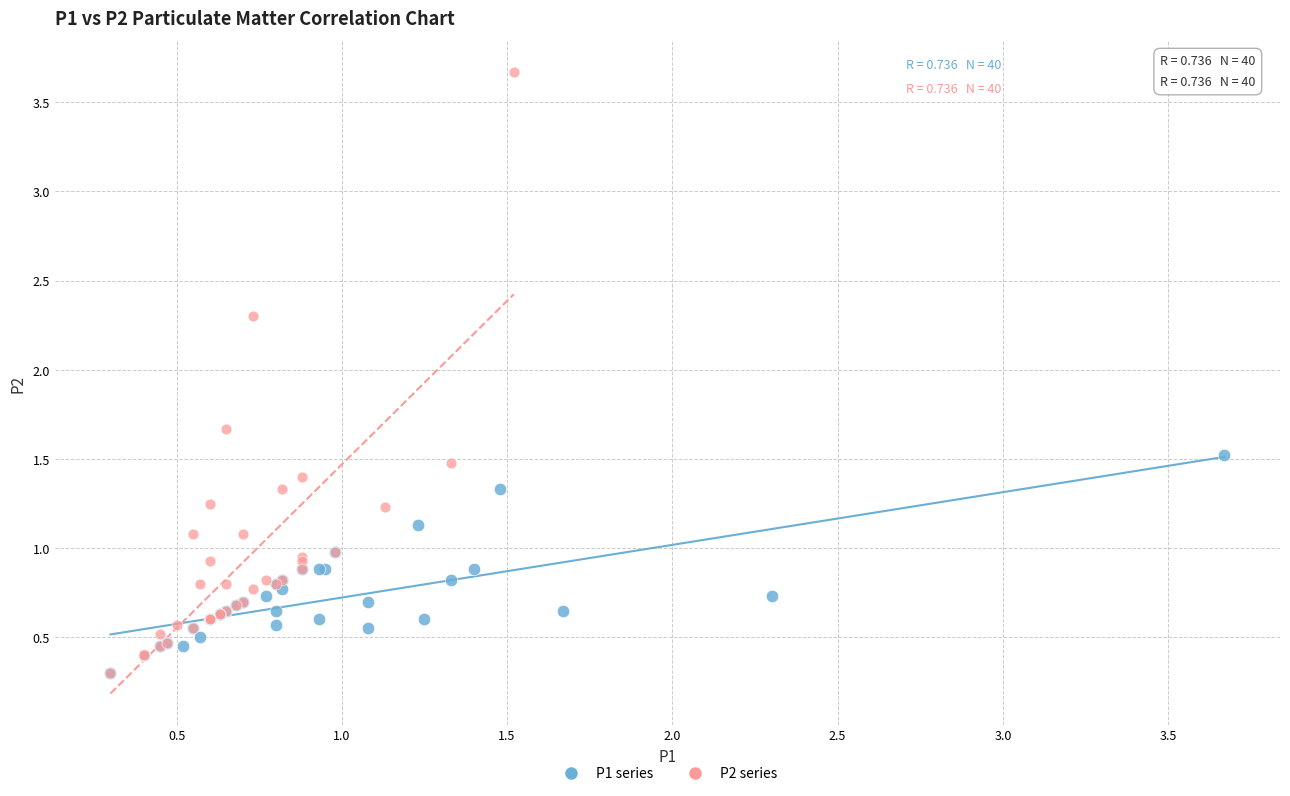

Which series has the largest Y range (max minus min)?

P2 series